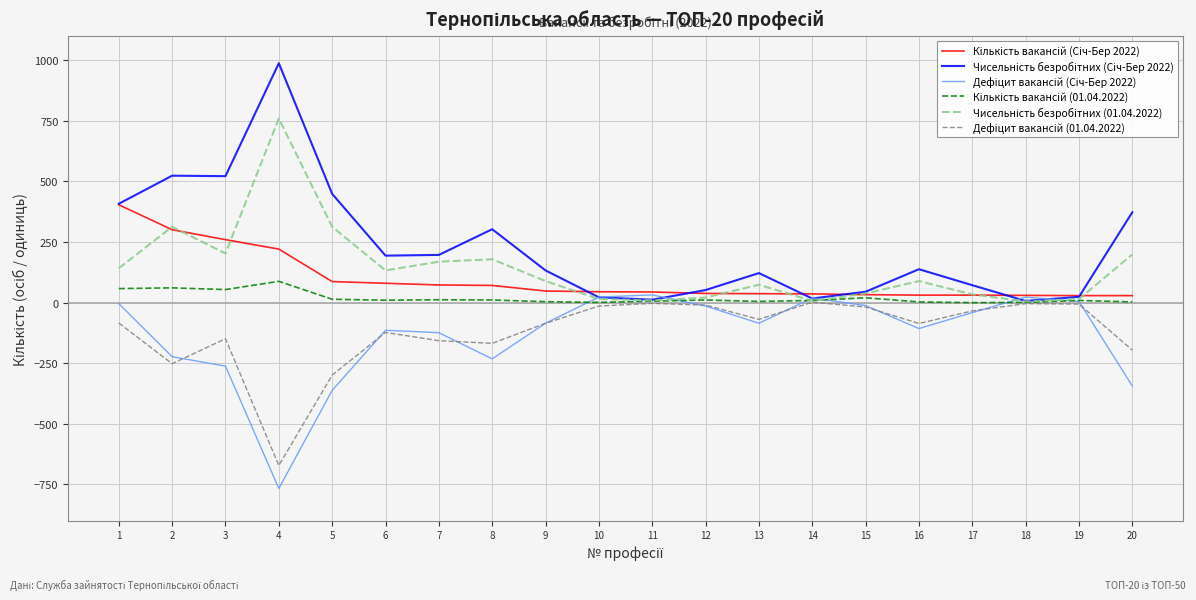

What is the maximum value shown in the chart?

988